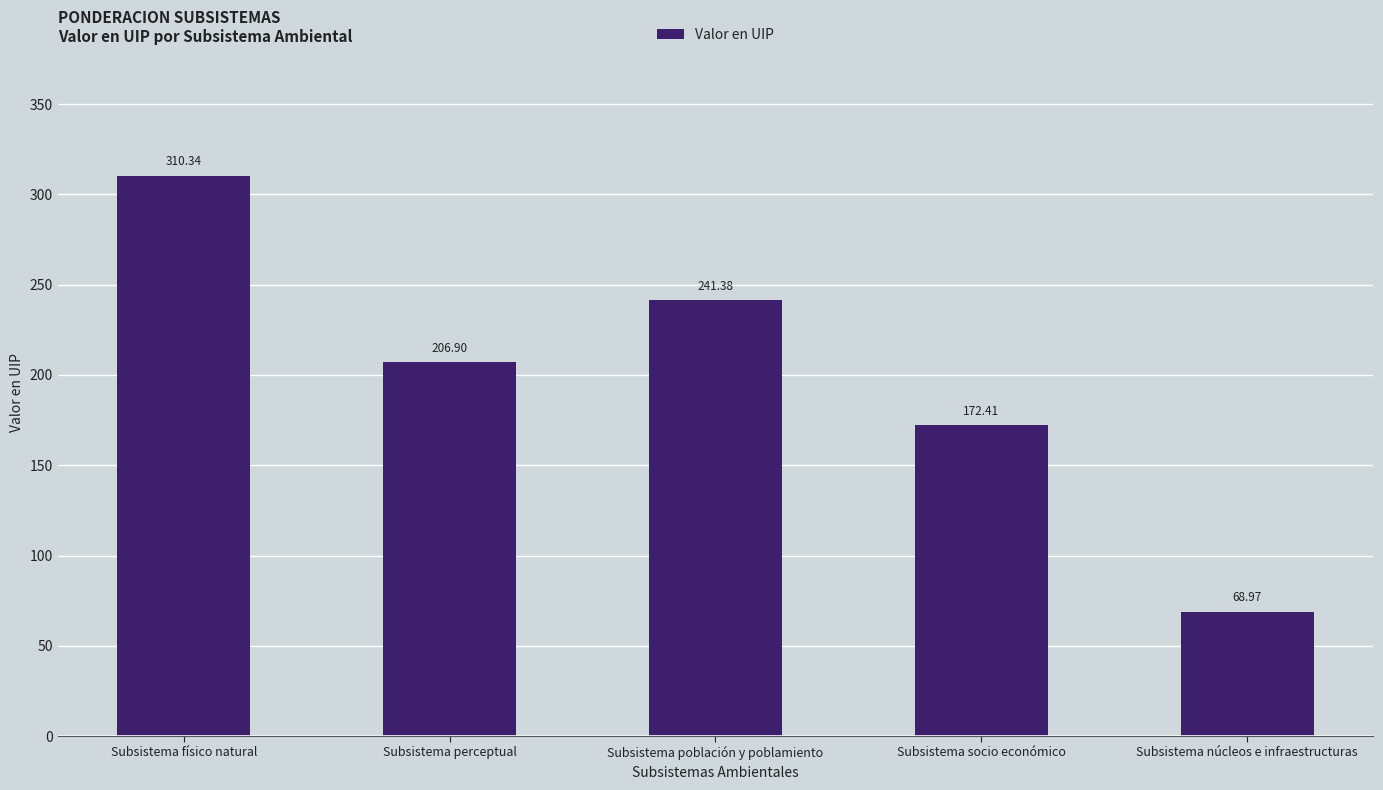

What is the ratio of the value at Subsistema población y poblamiento to the value at Subsistema núcleos e infraestructuras?

3.5